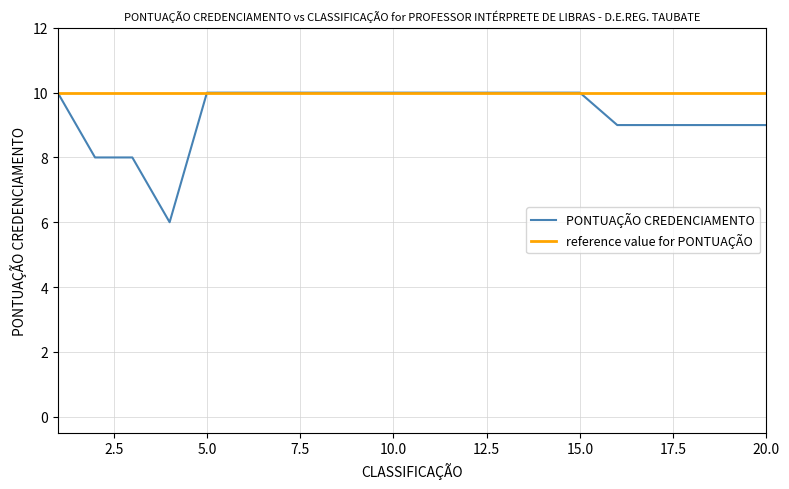

At how many categories does at least one series exceed 9?

20